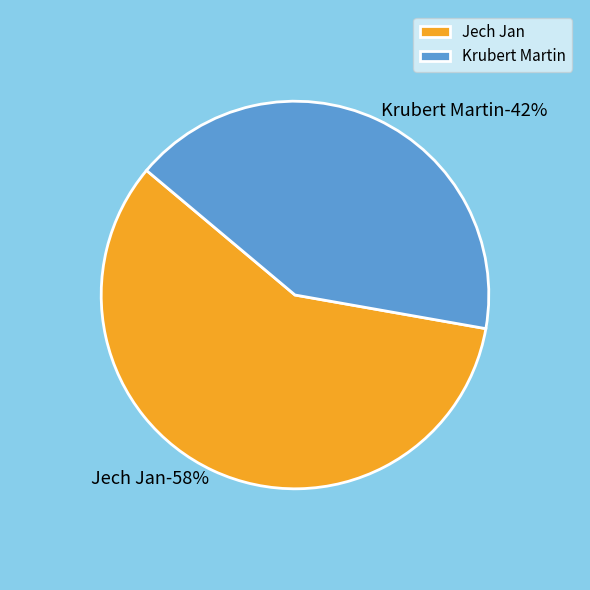

To the nearest percent, what percentage of the pie is Krubert Martin?

42%